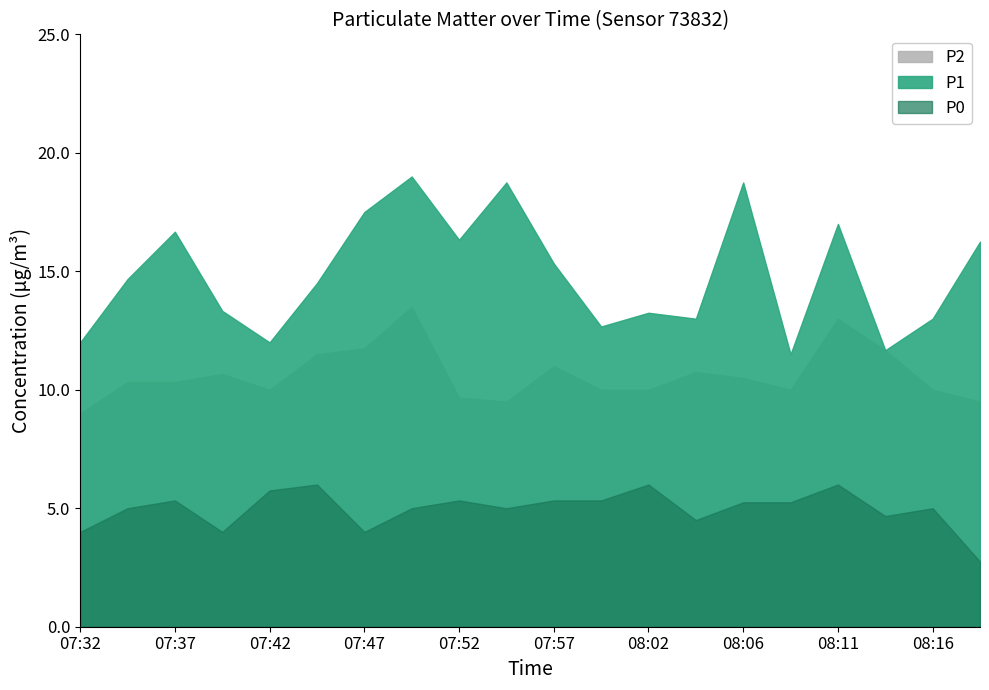

Which series changed the most between 07:54 and 08:19?

P1